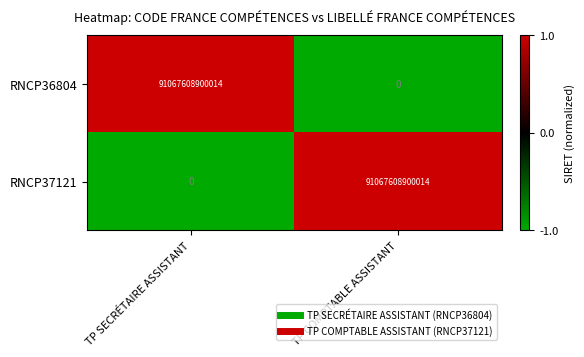

What is the spread (max minus min) of values at TP SECRÉTAIRE ASSISTANT?

91067608900014